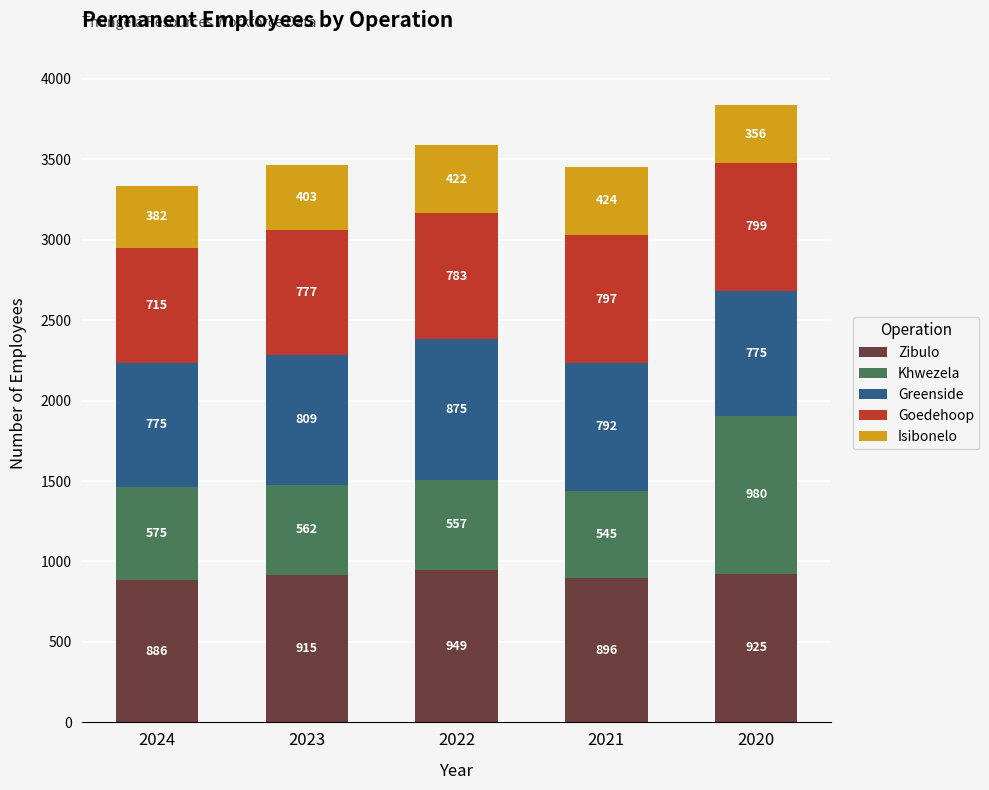

Are the bars grouped side by side (vs. stacked)?

No